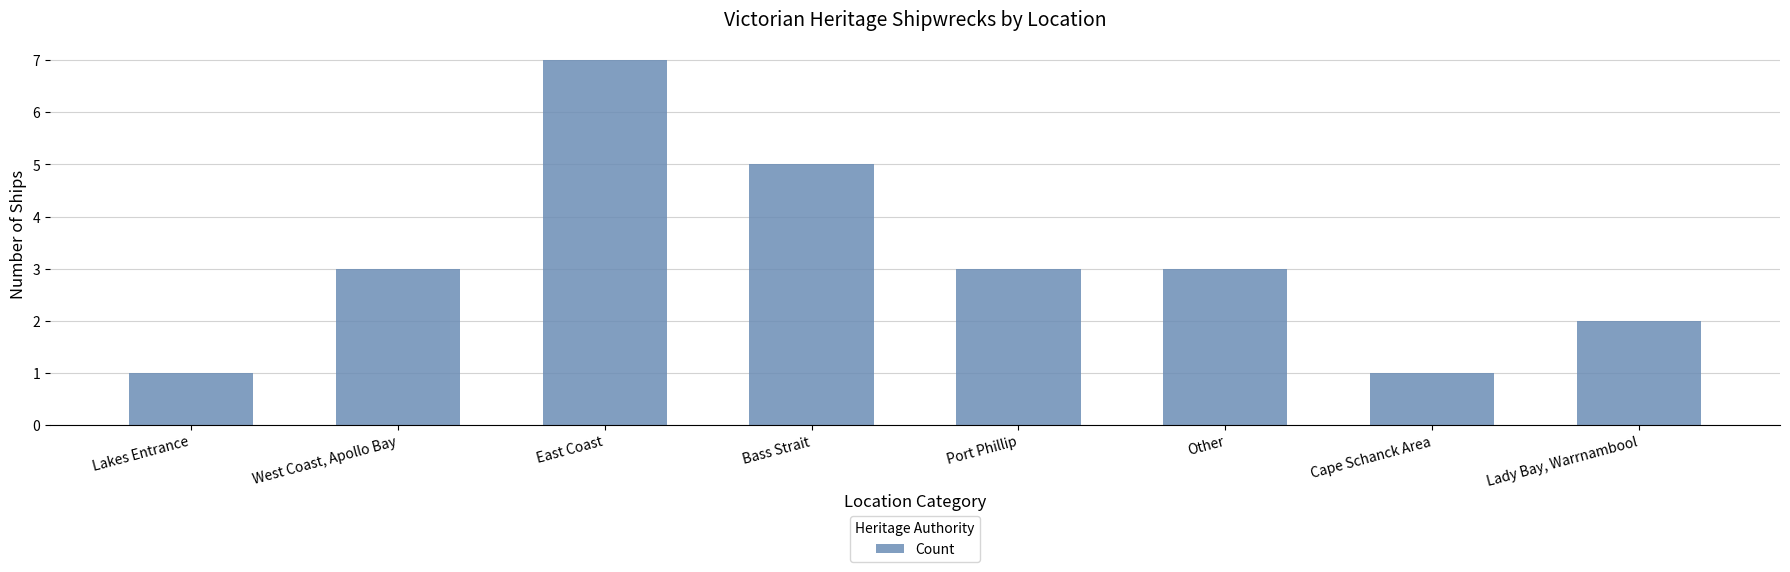

The value at West Coast, Apollo Bay is 1. True or false?

False